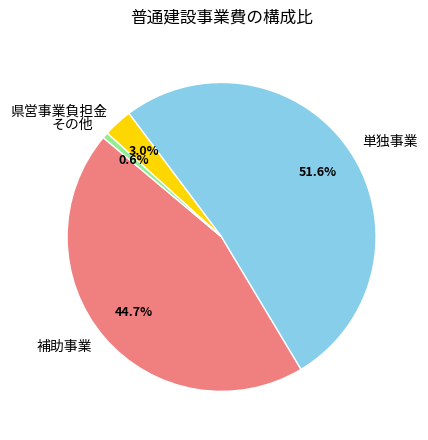

To the nearest percent, what percentage of the pie is 補助事業?

45%